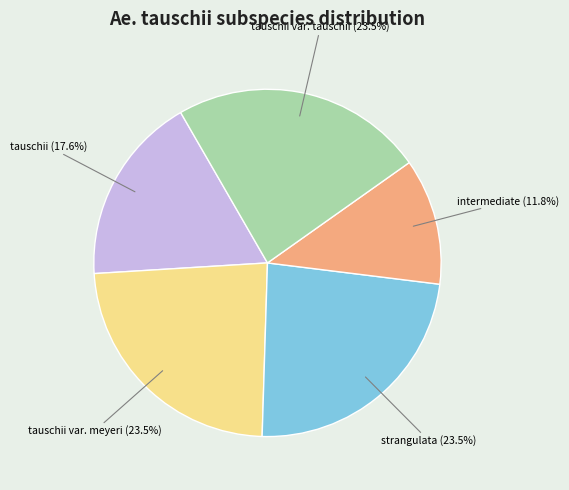

Which slice is the smallest?

intermediate